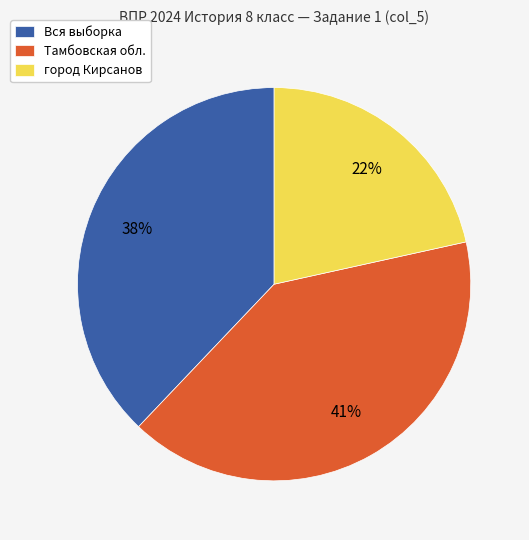

Between Вся выборка and Тамбовская обл., which is larger?

Тамбовская обл.